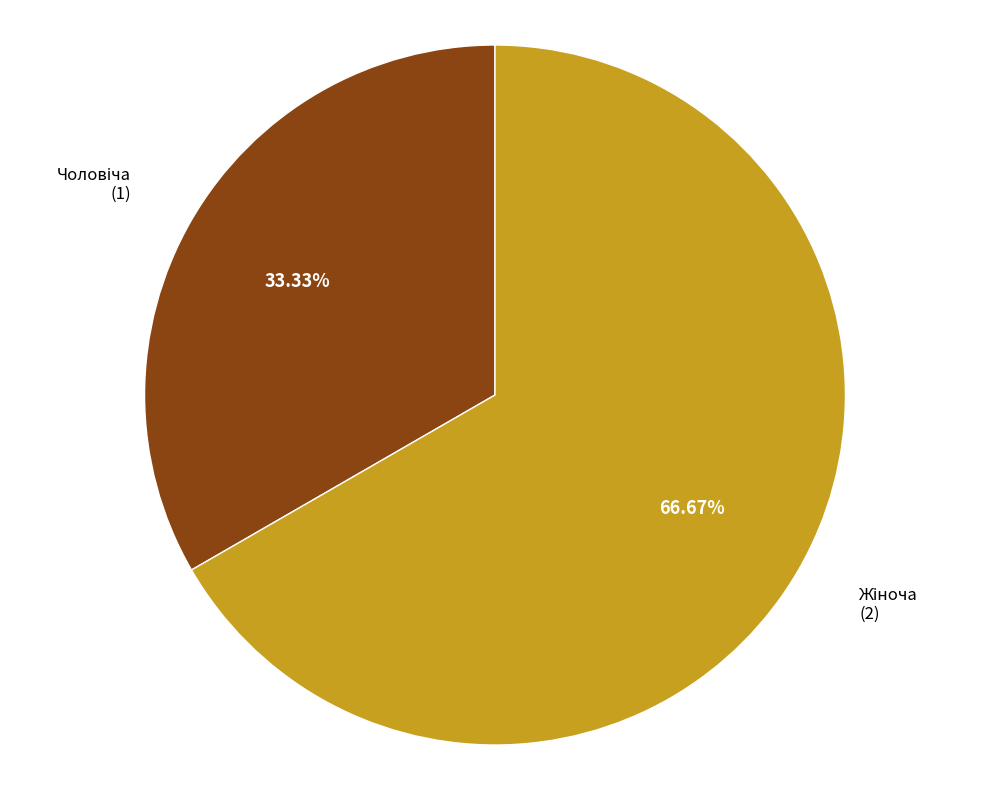

How many slices are in this pie chart?

2